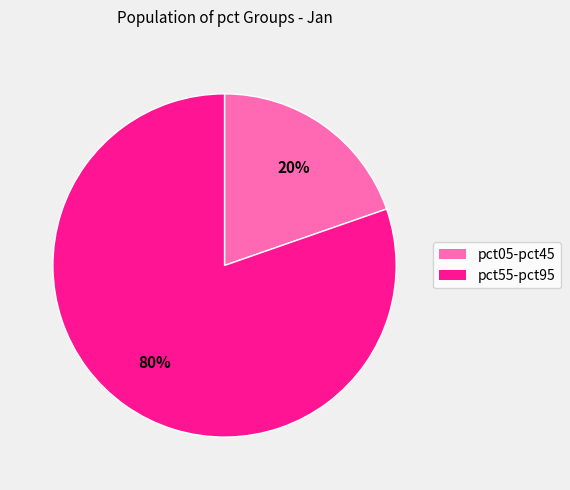

Does any single category account for the majority?

Yes